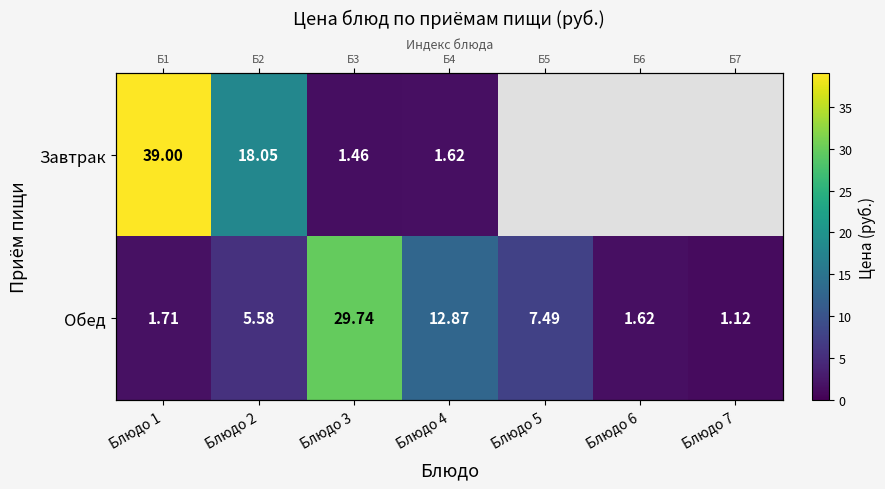

What is the minimum value for Обед?

1.1